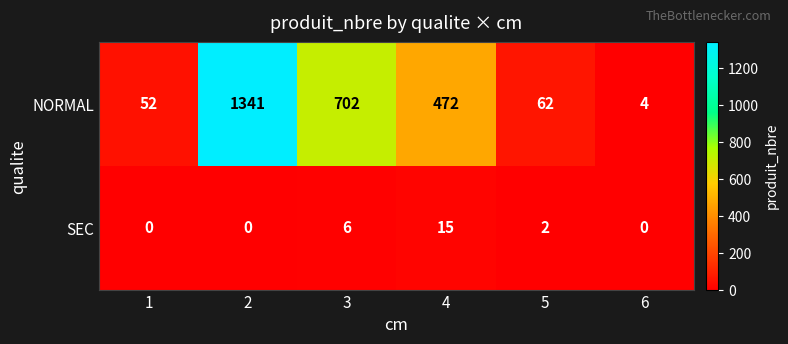

Reading right to left, what are all the values shown in this chart?

NORMAL: 6=4	5=62	4=472	3=702	2=1341	1=52
SEC: 6=0	5=2	4=15	3=6	2=0	1=0